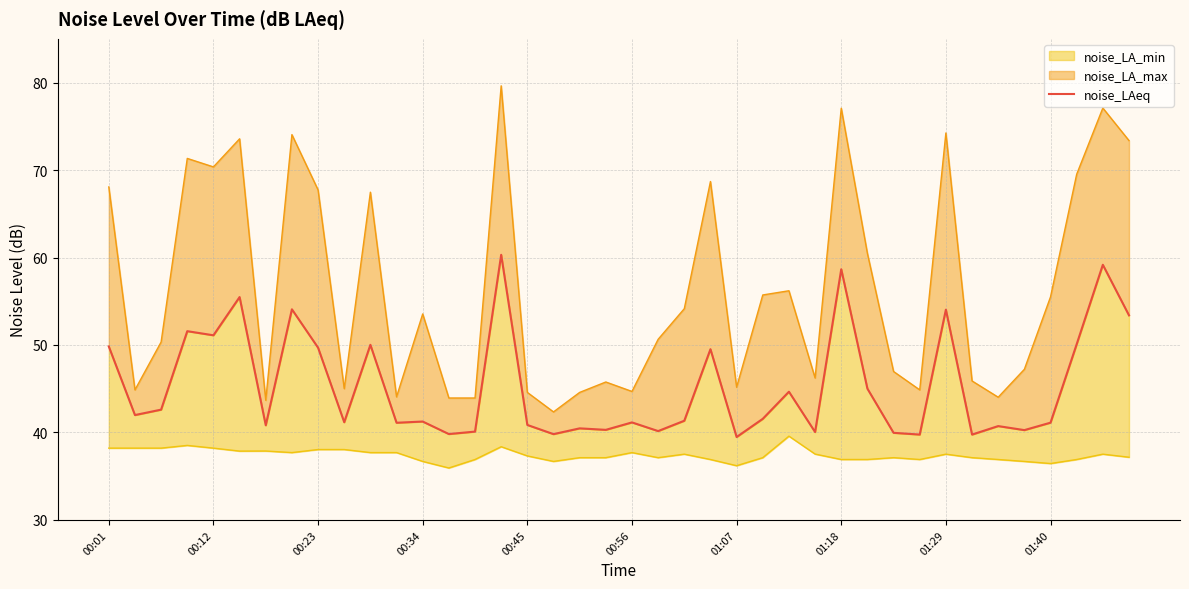

Does the chart display data point markers on the line(s)?

No